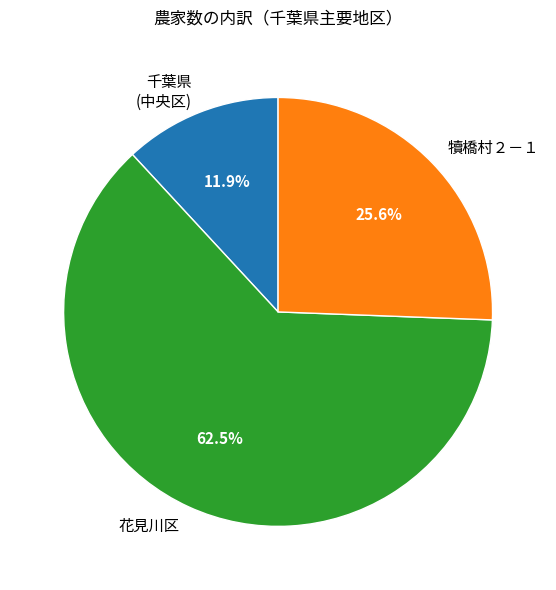

Is there a majority slice in this chart?

Yes